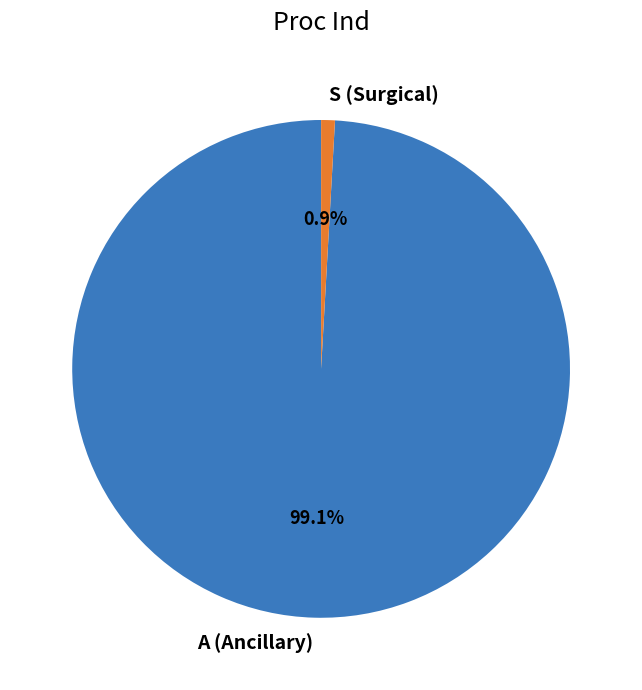

To the nearest percent, what is the average slice percentage?

50%